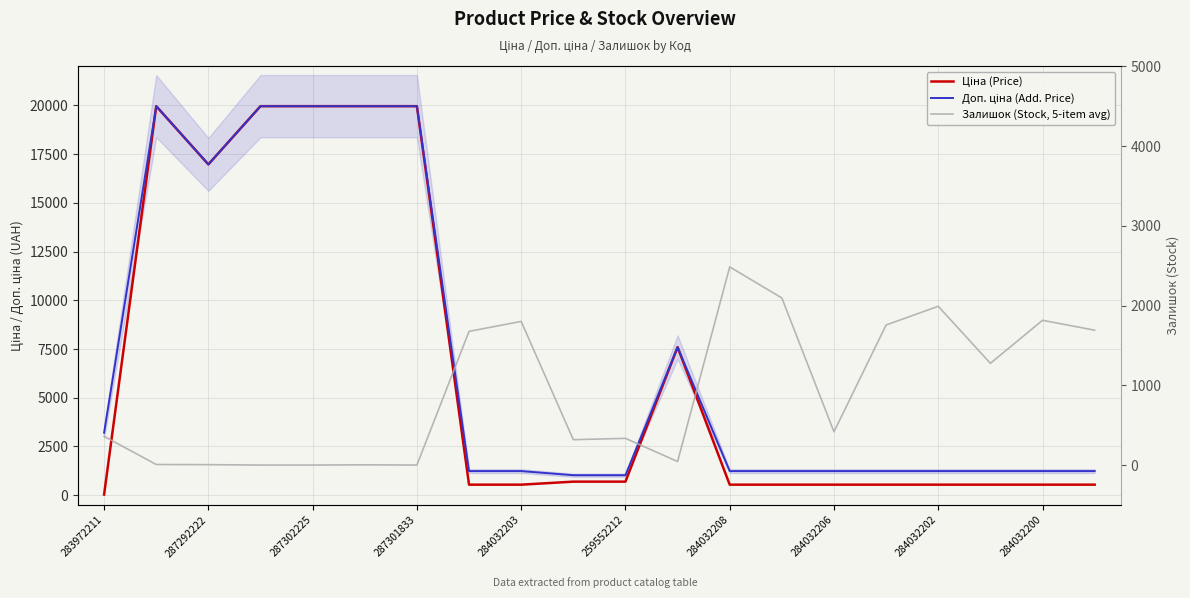

Rank the series at 13 from highest to lowest value.

Залишок (Stock, 5-item avg), Доп. ціна (Add. Price), Ціна (Price)